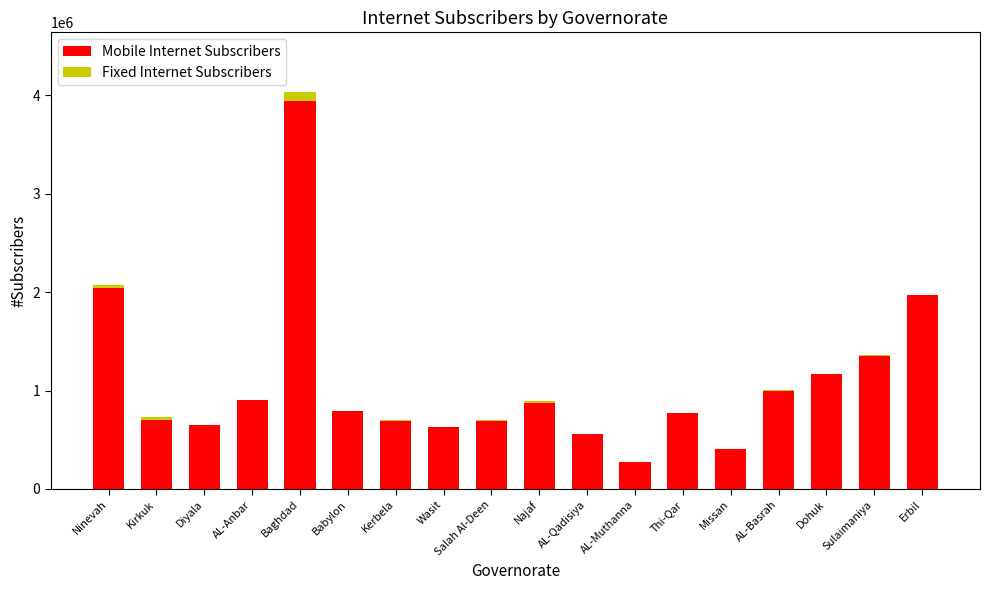

The Mobile Internet Subscribers series shows 1167498 at Dohuk. True or false?

True